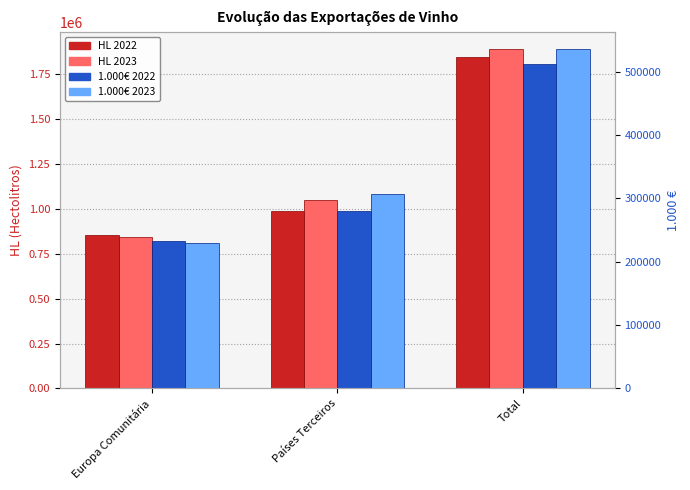

Reading right to left, list all the values displayed in this chart.

HL 2022: 1844911.6	989007.3	855904.3
HL 2023: 1889314.0	1046567.1	842746.9
1000€ 2022: 512889.9	280574.0	232315.9
1000€ 2023: 535993.6	306319.1	229674.5